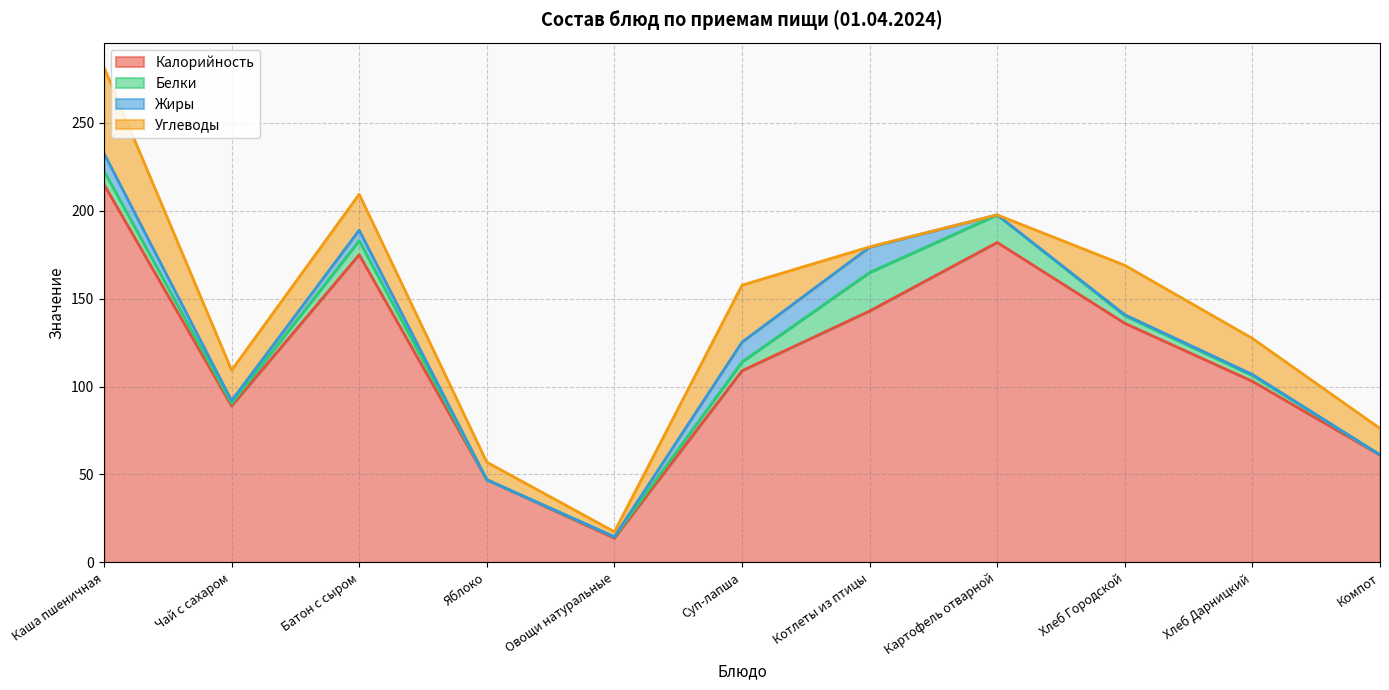

Which has a higher value, Батон с сыром or Чай с сахаром?

Батон с сыром